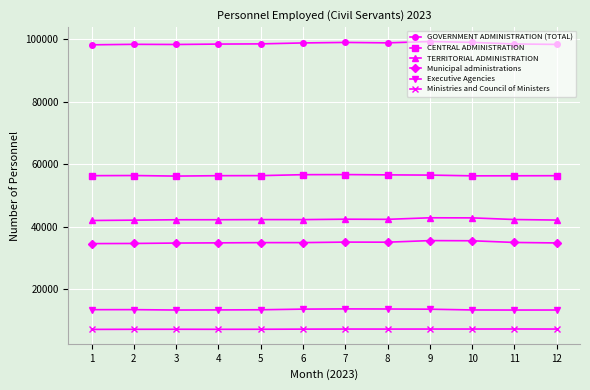

Is the value of Municipal administrations at 11 greater than the value of CENTRAL ADMINISTRATION at 6?

No